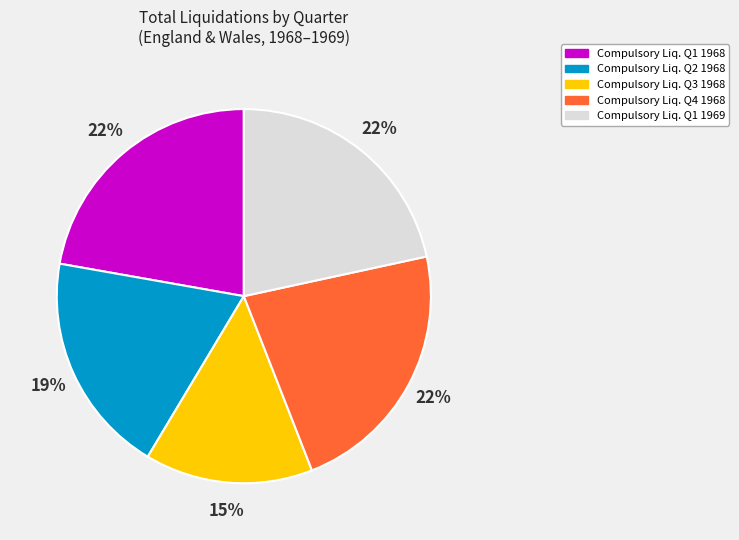

How many segments does this pie chart have?

5